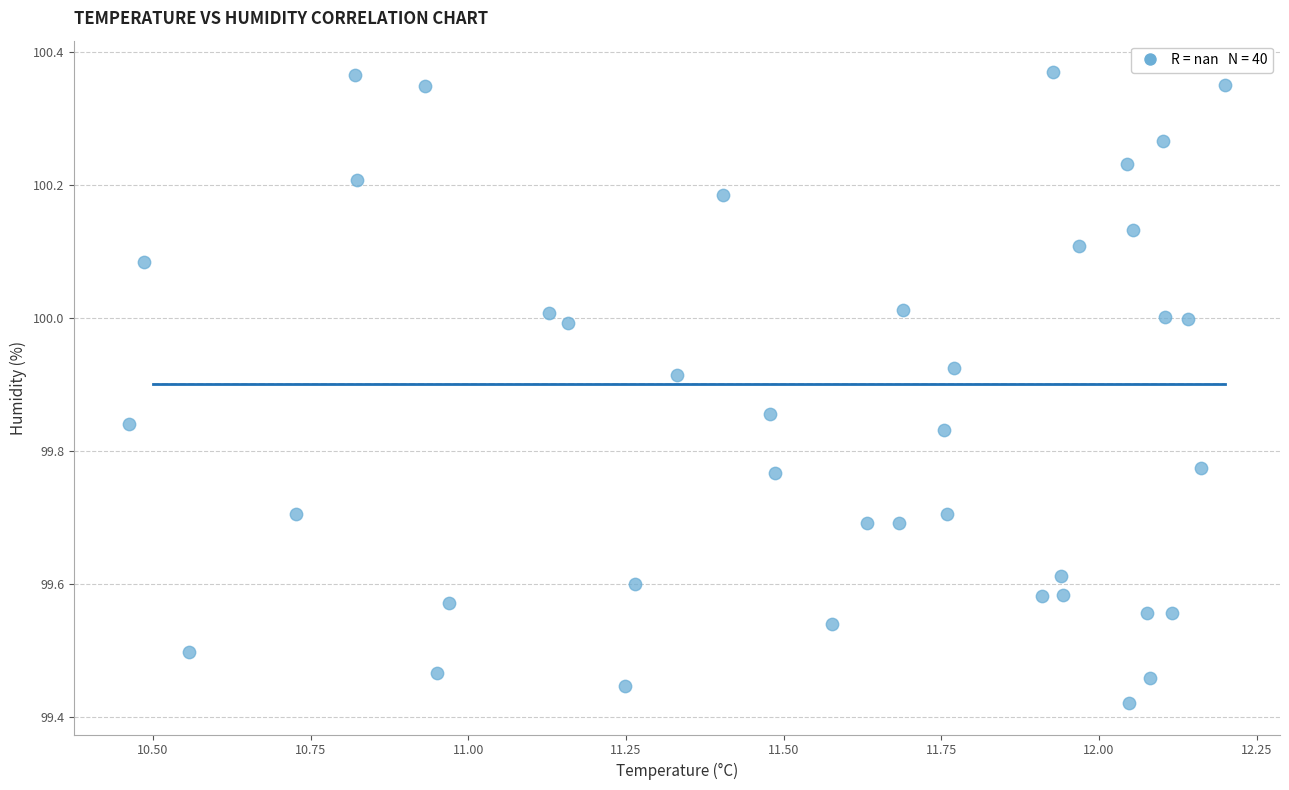

What is the range of Y values (max minus min)?

0.9